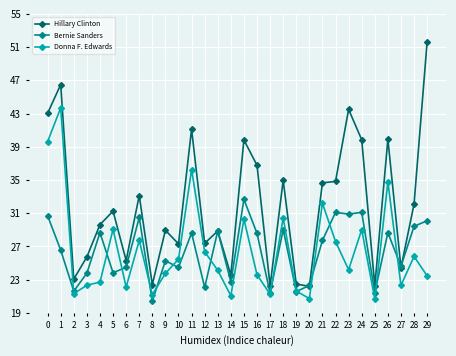

Is the value of Bernie Sanders at 13 greater than the value of Donna F. Edwards at 17?

Yes